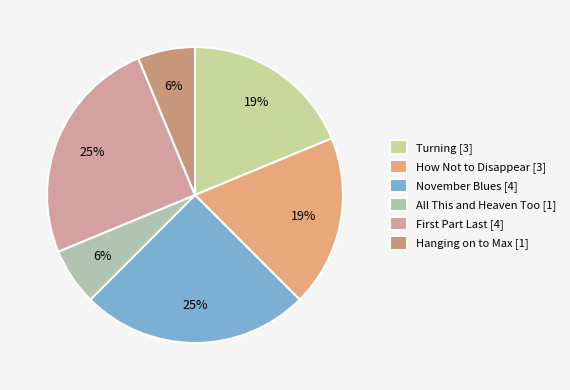

Count the number of slices in the pie.

6